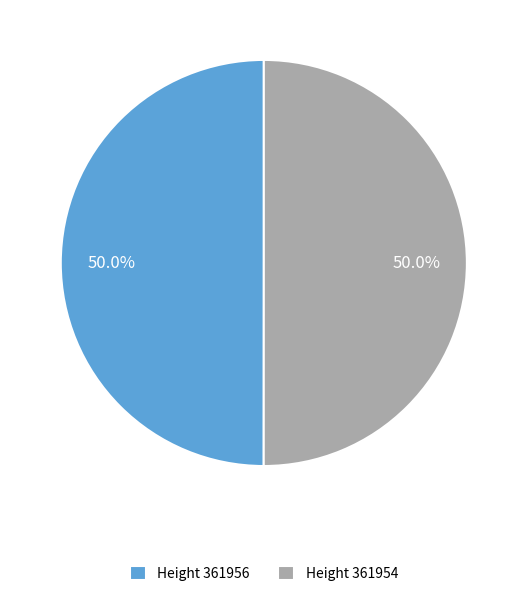

Combined, what portion of the pie is Height 361956 and Height 361954?

100.0%